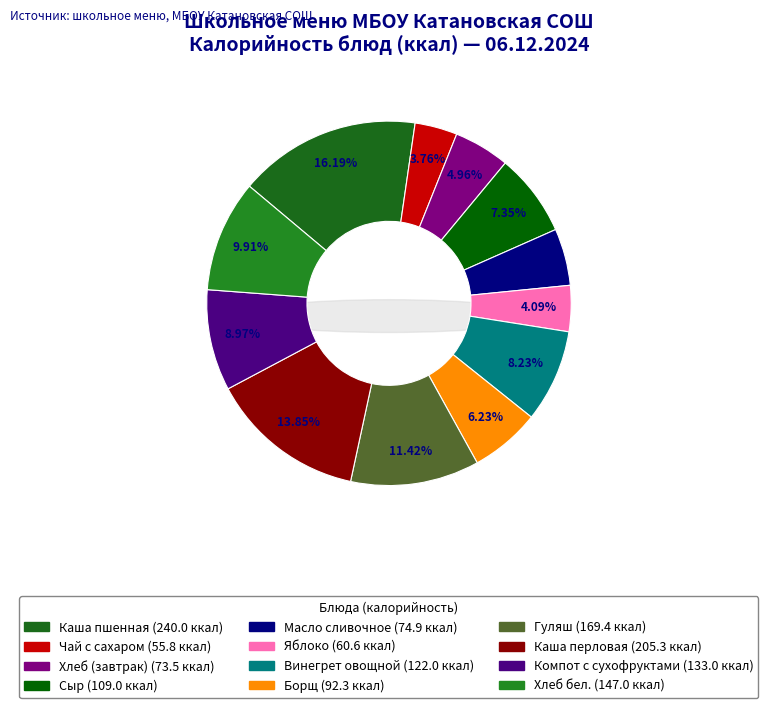

Is it true that Винегрет овощной is 8% of the pie?

True